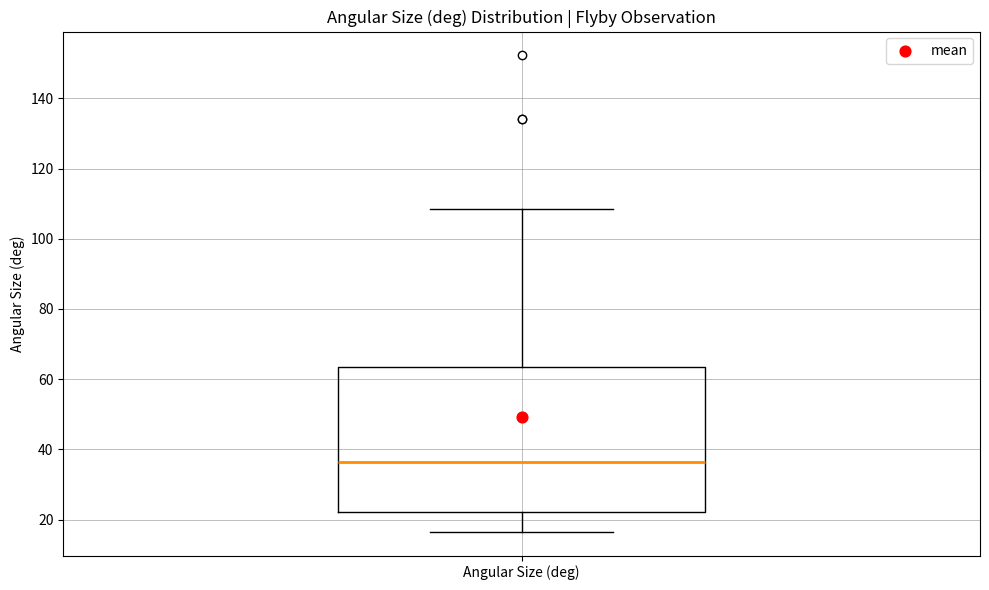

Read this box plot against the y-axis: the position of the median line, the range covered by the box, and the ends of both whiskers. The values are not printed on the chart, so give them approximately, as read against the axis.

median 36, box 22 to 64, whiskers 16 to 108